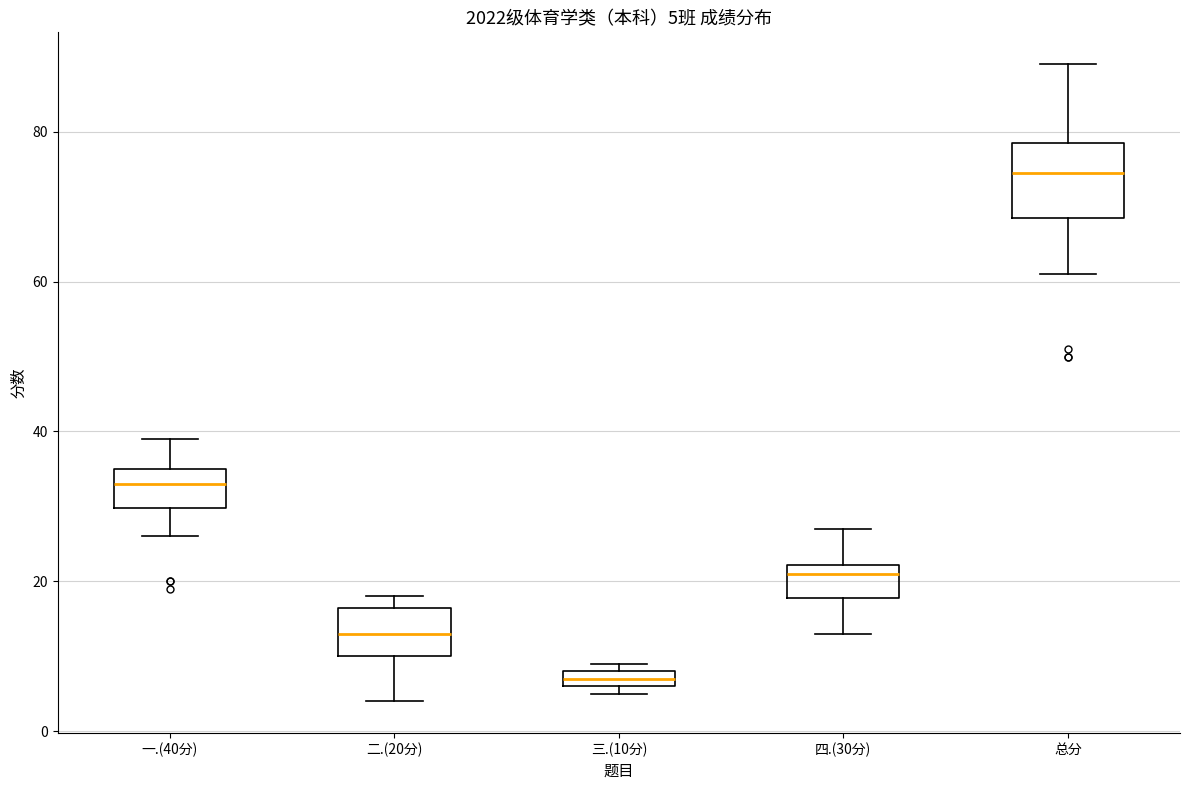

Comparing the boxes themselves (not the whiskers), which one is the tallest?

总分